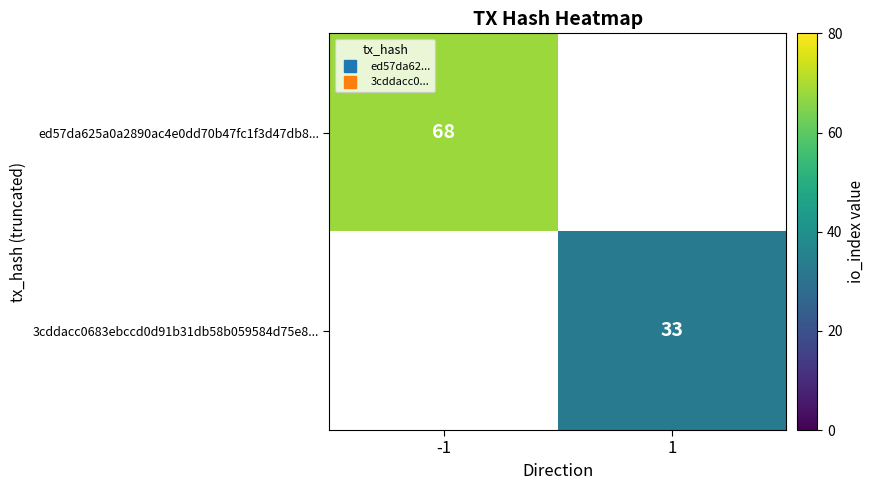

At how many categories does at least one series exceed 66?

1